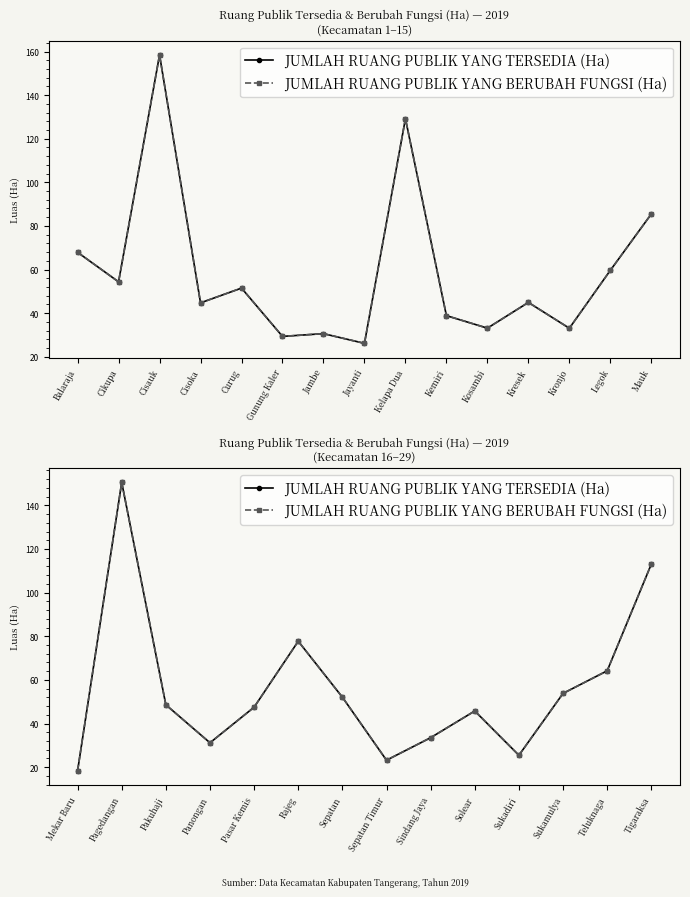

True or false: JUMLAH RUANG PUBLIK YANG TERSEDIA (Ha) and JUMLAH RUANG PUBLIK YANG BERUBAH FUNGSI (Ha) cross at least once.

False